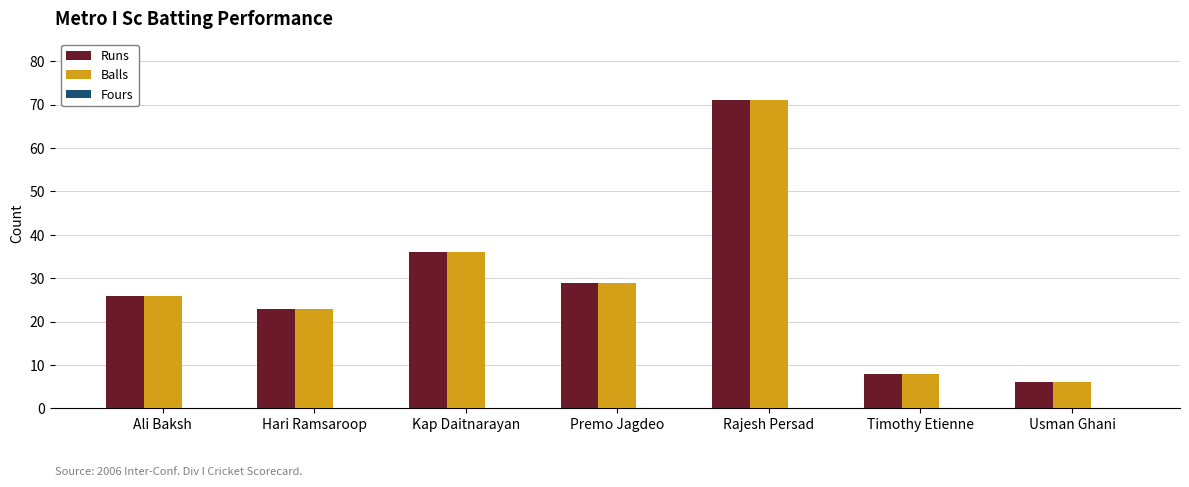

What is the spread (max minus min) of values at Hari Ramsaroop?

0